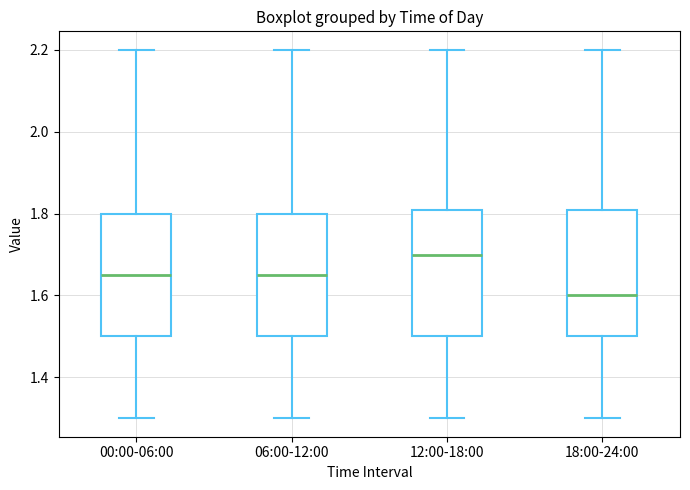

Where does the lower whisker of the box for 00:00-06:00 end on the y-axis? The values are not printed on the chart, so give them approximately, as read against the axis.

1.30